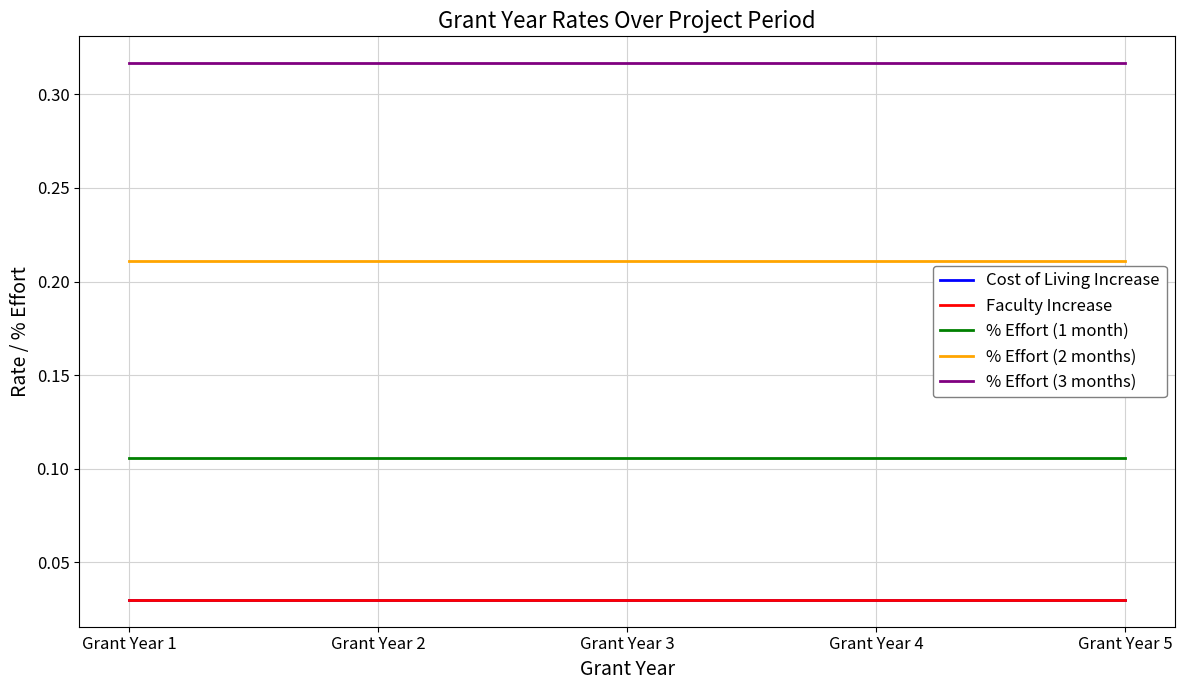

Reading left to right, extract all data points from this chart.

Cost of Living Increase: 0.0	0.0	0.0	0.0	0.0
Faculty Increase: 0.0	0.0	0.0	0.0	0.0
% Effort (1 month): 0.1	0.1	0.1	0.1	0.1
% Effort (2 months): 0.2	0.2	0.2	0.2	0.2
% Effort (3 months): 0.3	0.3	0.3	0.3	0.3